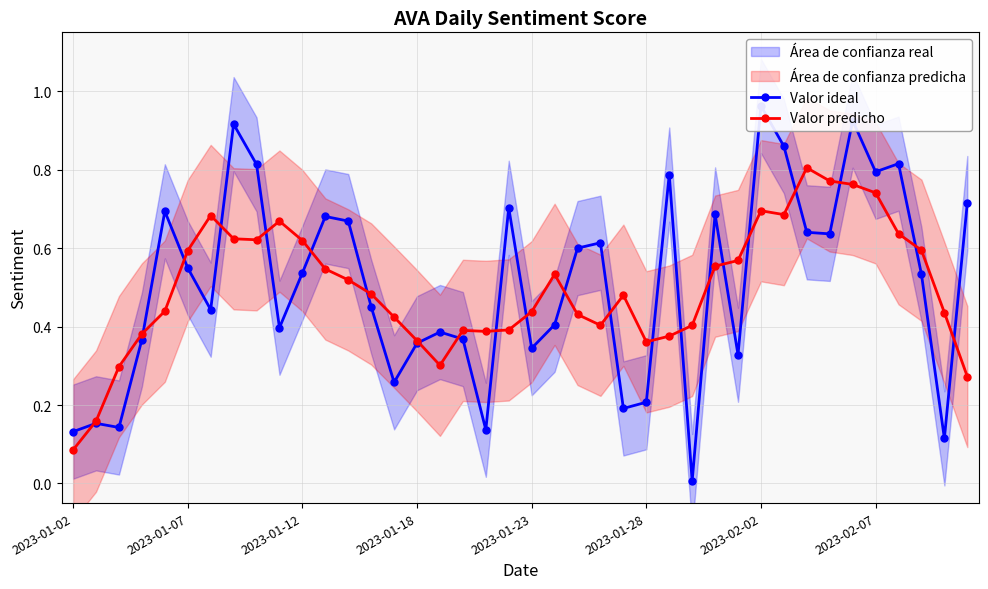

The Valor predicho series shows 0.2 at 2023-01-23. True or false?

False